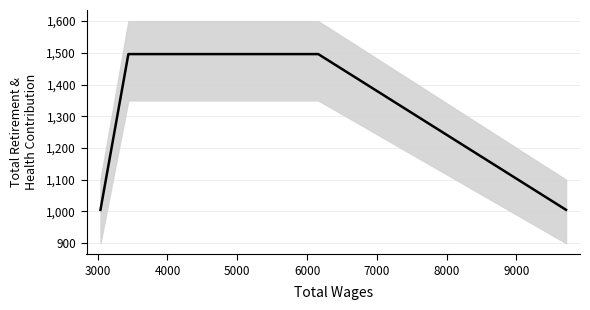

What is the approximate value at 4000, to the nearest 10?

1500